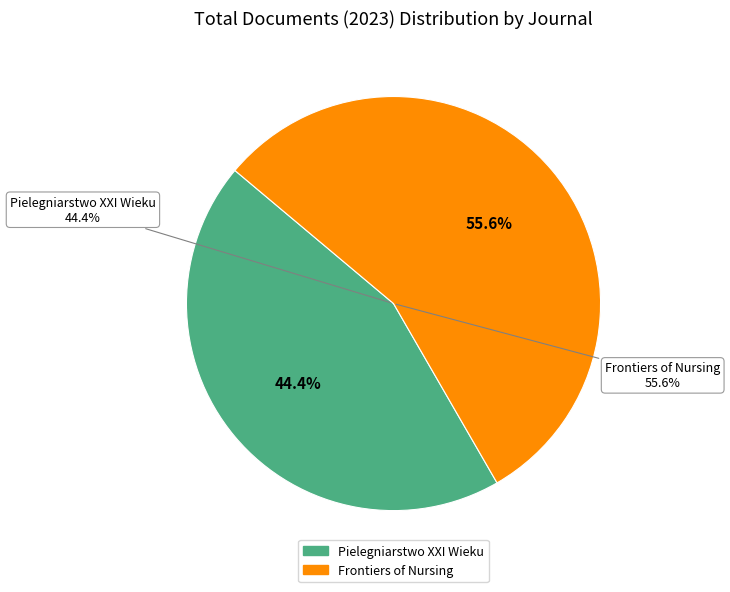

To the nearest percent, what is the difference between the largest and smallest slice percentages?

11%